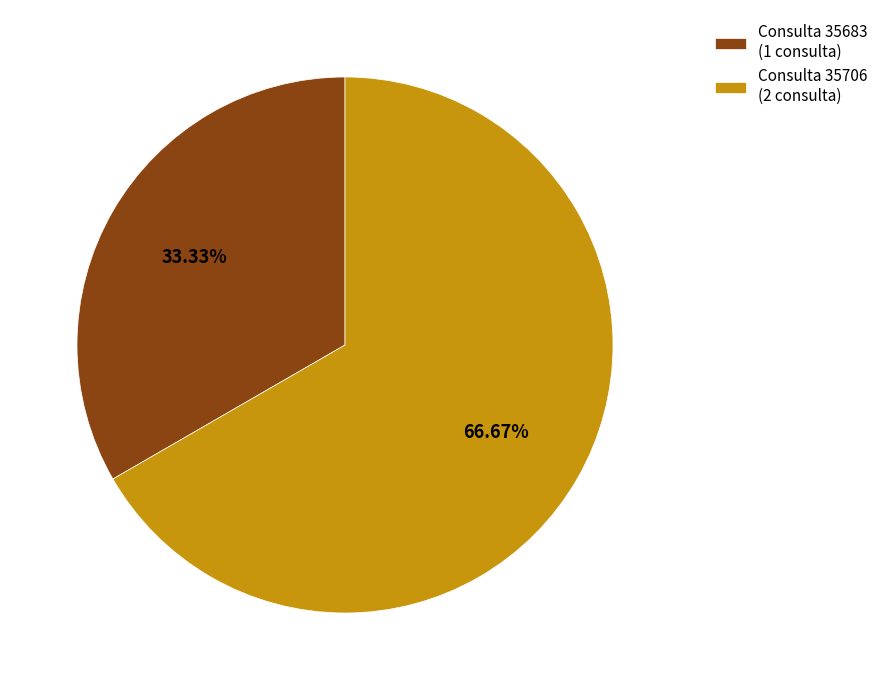

Rank the categories by value from highest to lowest.

Consulta 35706 (2 consulta), Consulta 35683 (1 consulta)